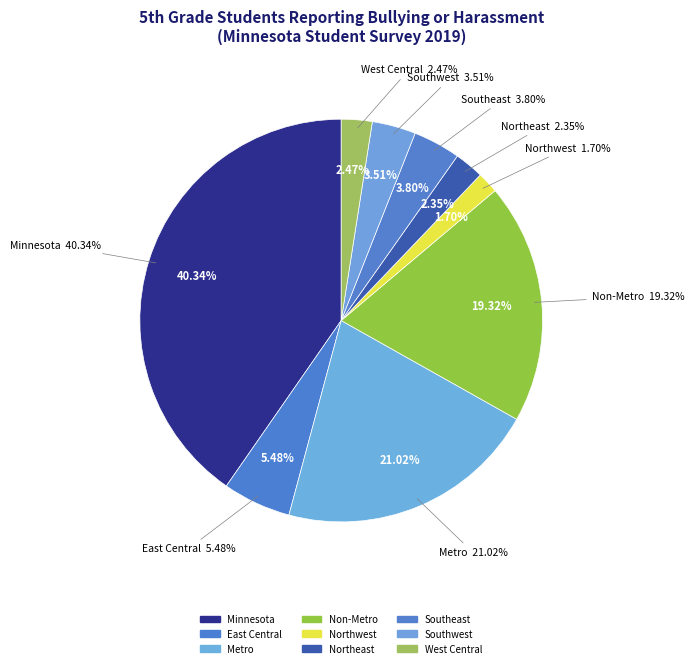

Count the number of slices in the pie.

9